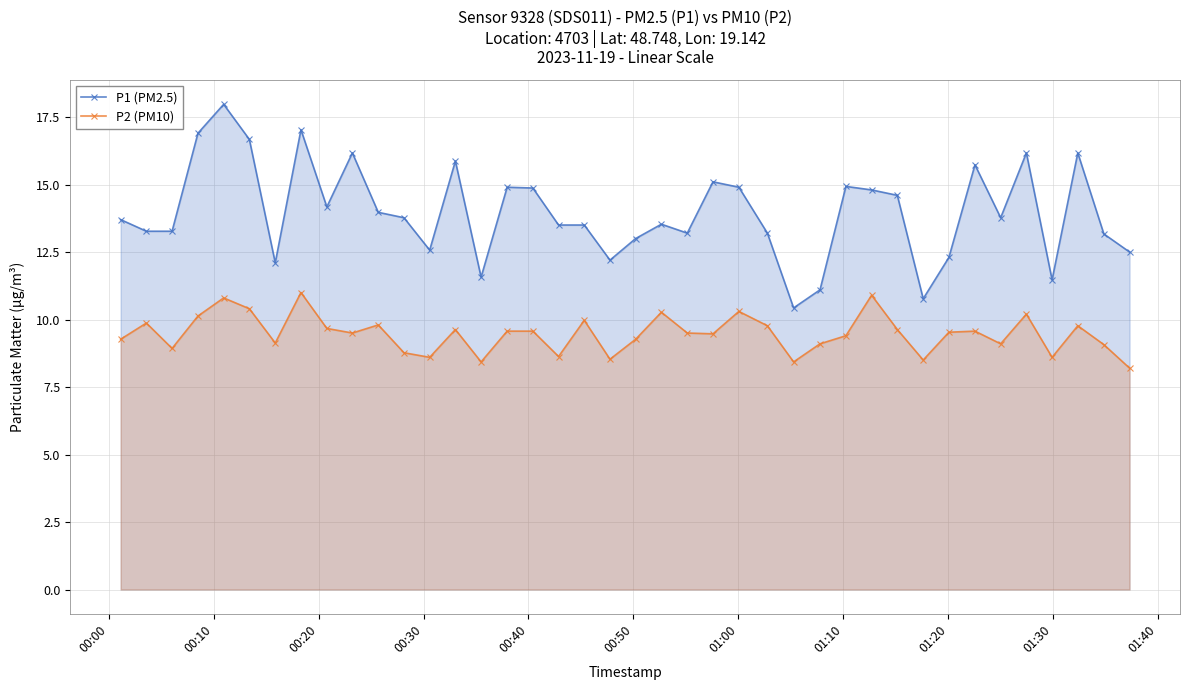

What is the greatest value displayed?

18.0